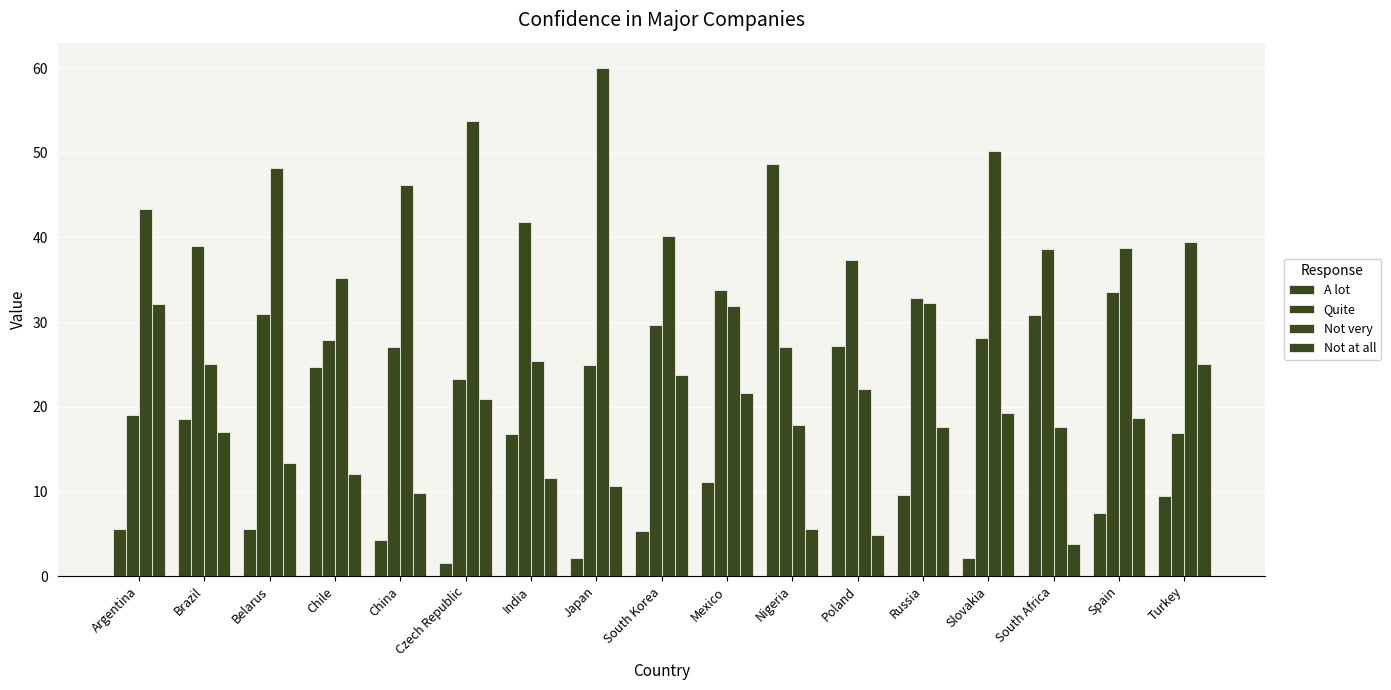

How many data points in A lot are less than 9?

8